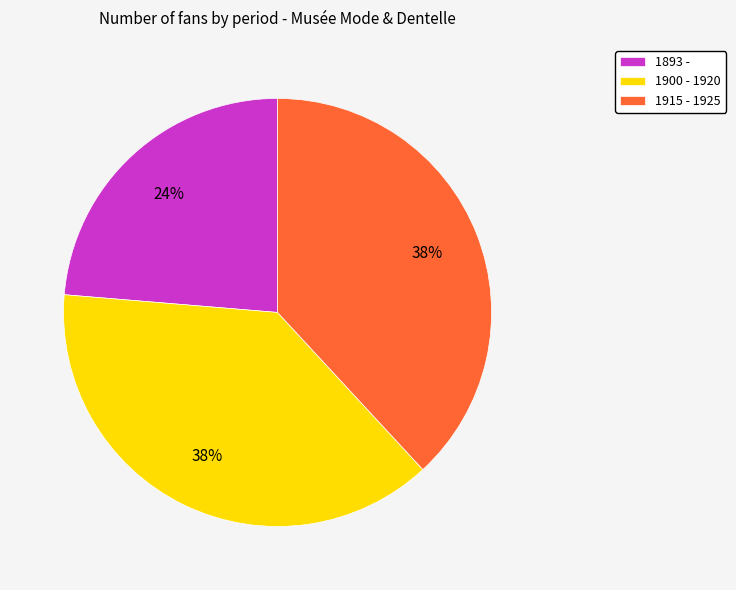

To the nearest percent, what percentage of the pie is 1915 - 1925?

38%